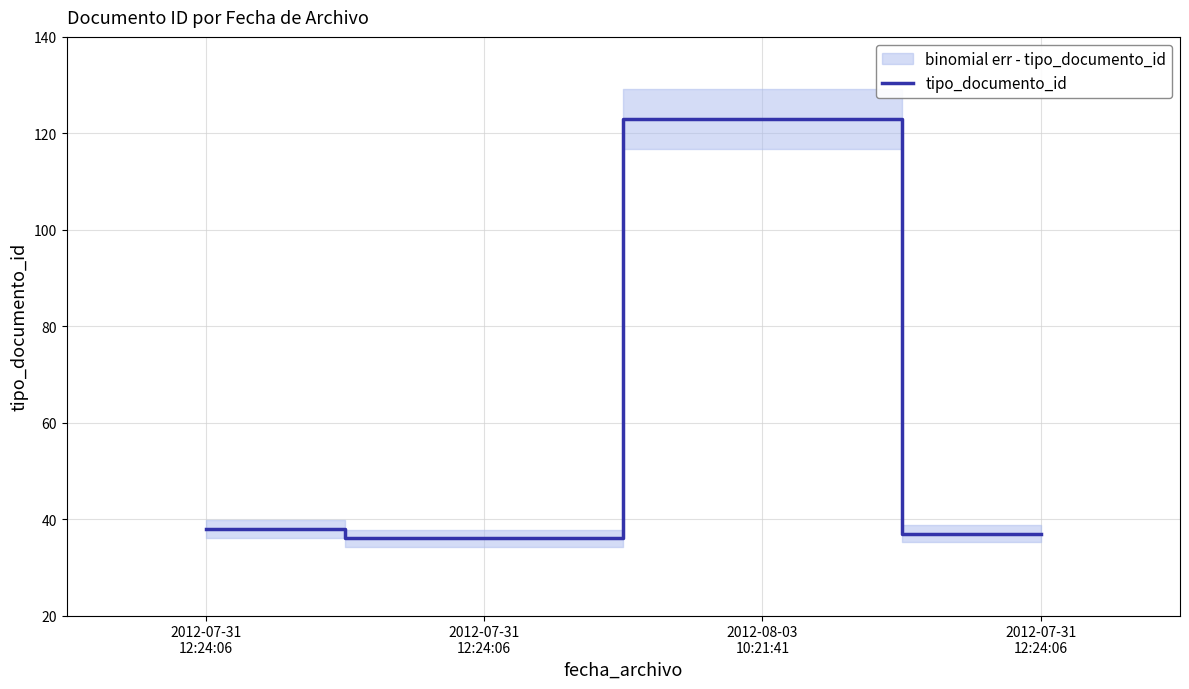

What is the difference between the maximum and minimum values?

87